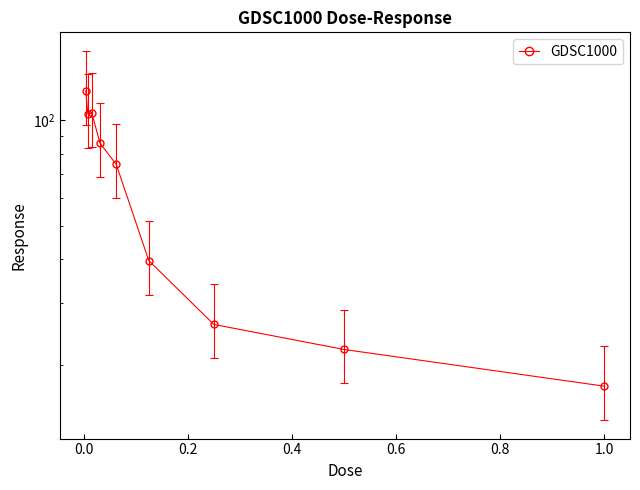

What is the greatest value displayed?

121.2